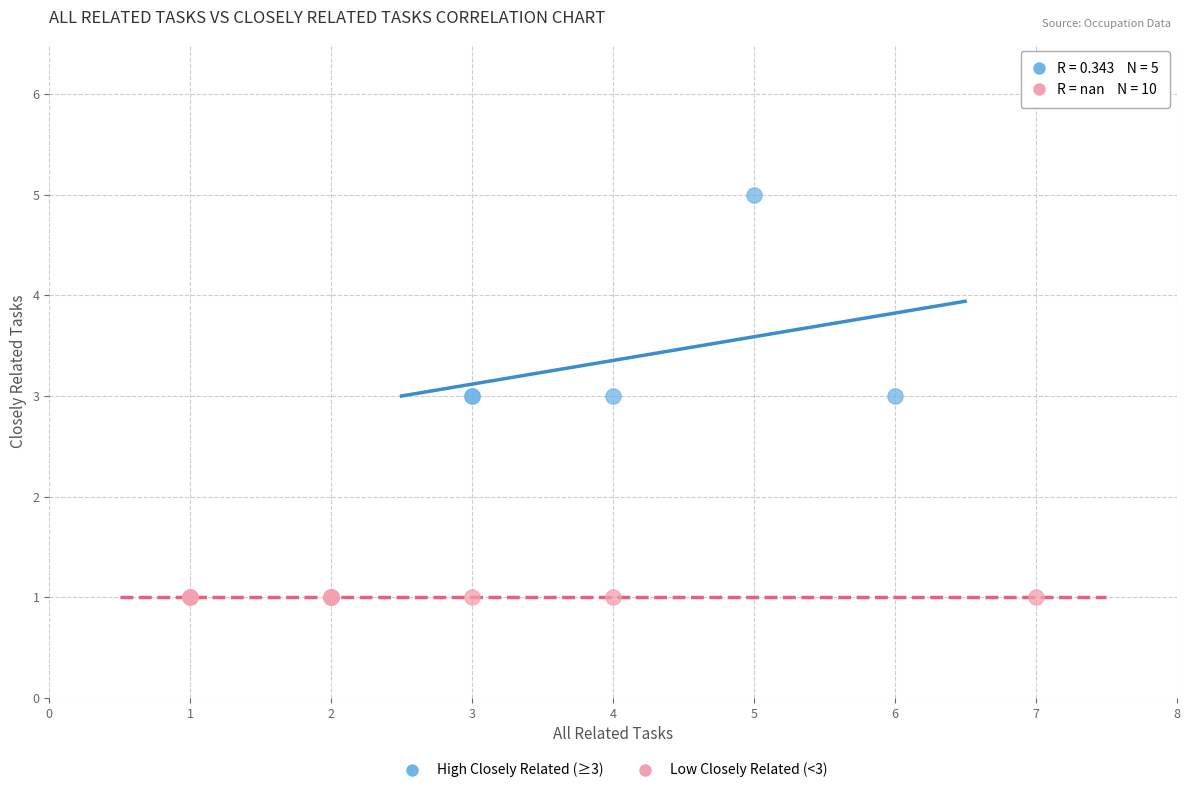

Which series contains the highest Y value?

High Closely Related (≥3)